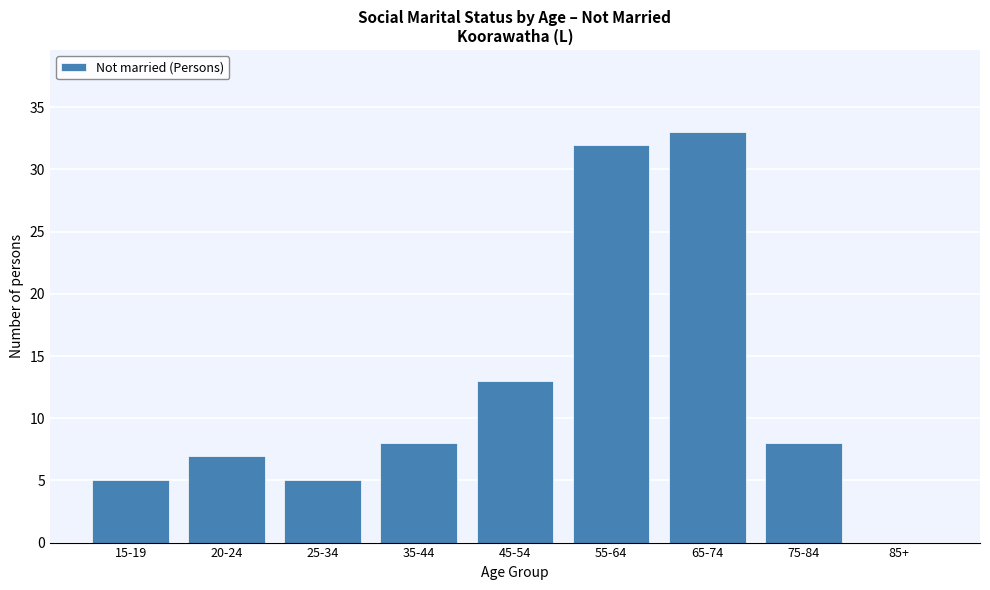

Reading left to right, transcribe all the data shown in this chart.

15-19=5	20-24=7	25-34=5	35-44=8	45-54=13	55-64=32	65-74=33	75-84=8	85+=0